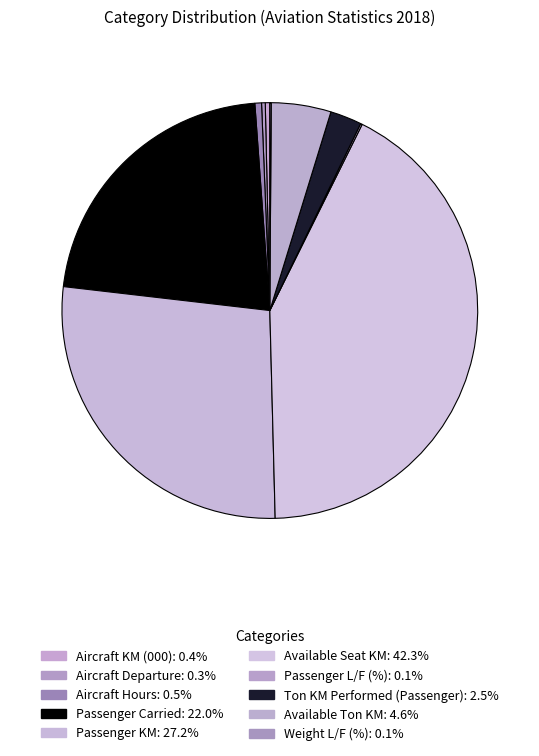

Combined, do Passenger Carried and Aircraft Hours account for over 50%?

No